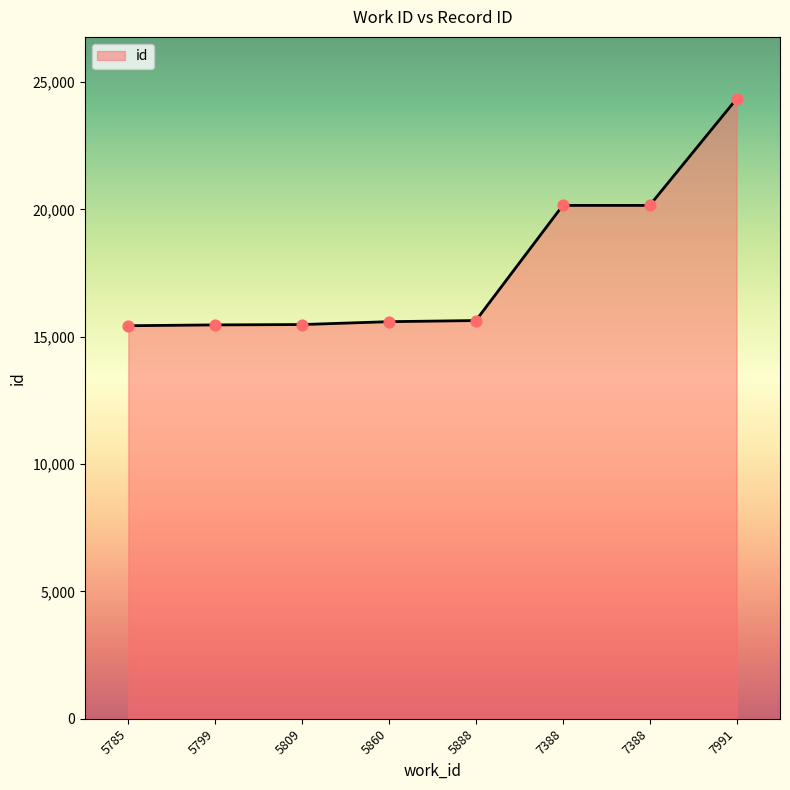

Which has a higher value, 5785 or 5860?

5860